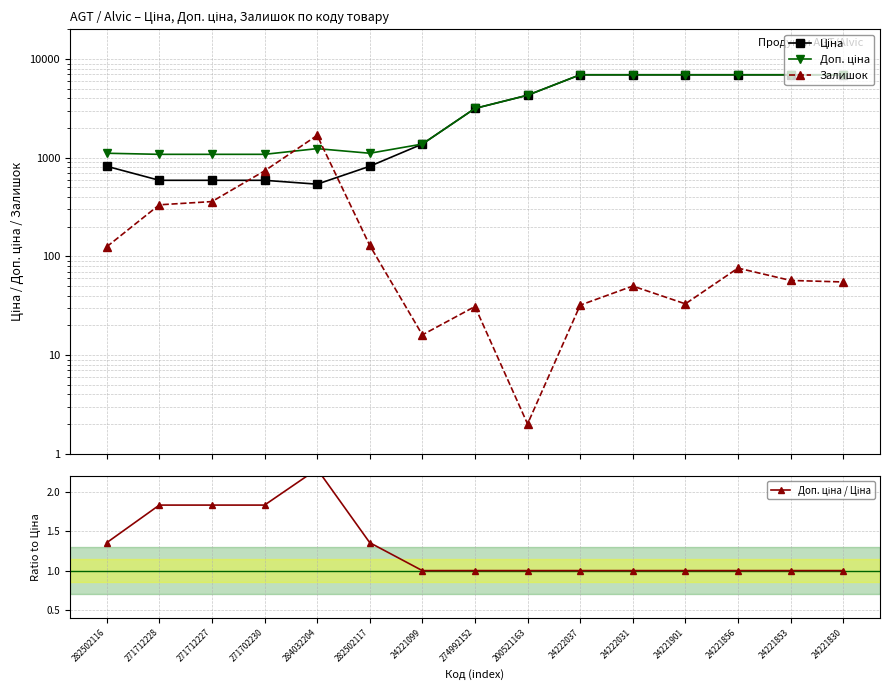

What is the minimum value shown in the chart?

1.0